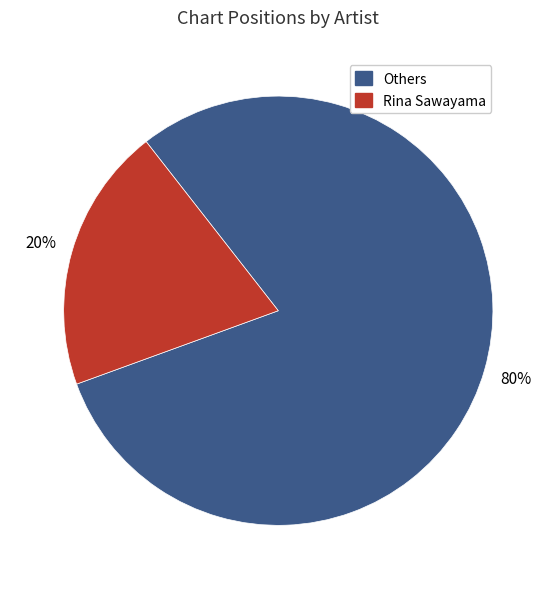

Is there a majority slice in this chart?

Yes